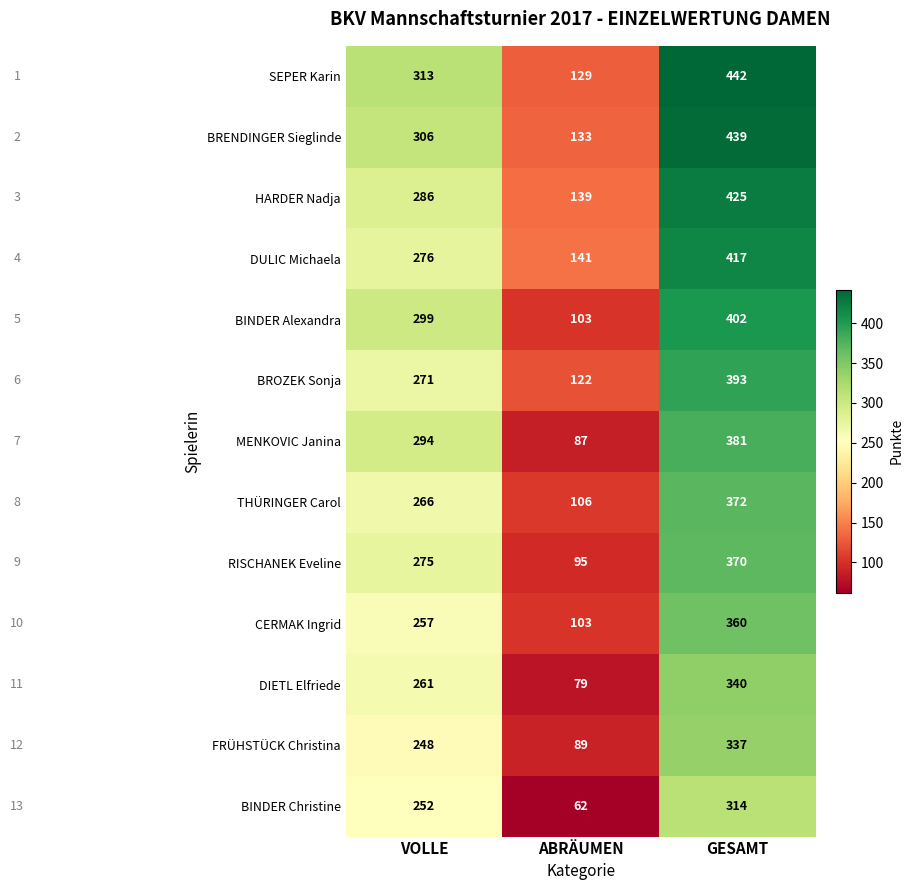

How many SEPER Karin values are between 129 and 442?

3